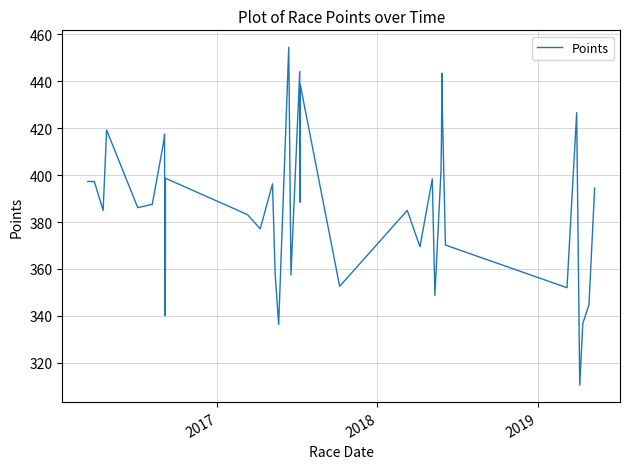

What is the greatest value displayed?

454.5